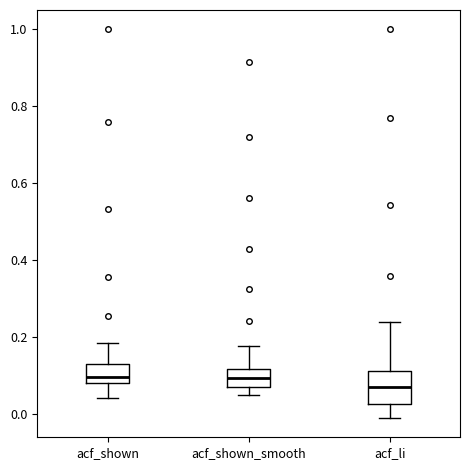

Reading left to right, transcribe this box plot: for each box, give where its median line is, the range the box spans, and where its two whiskers end, as read against the y-axis. The values are not printed on the chart, so give them approximately, as read against the axis.

acf_shown: median 0.10, box 0.08 to 0.12, whiskers 0.04 to 0.18
acf_shown_smooth: median 0.10, box 0.06 to 0.12, whiskers 0.04 to 0.18
acf_li: median 0.06, box 0.02 to 0.12, whiskers -0.02 to 0.24